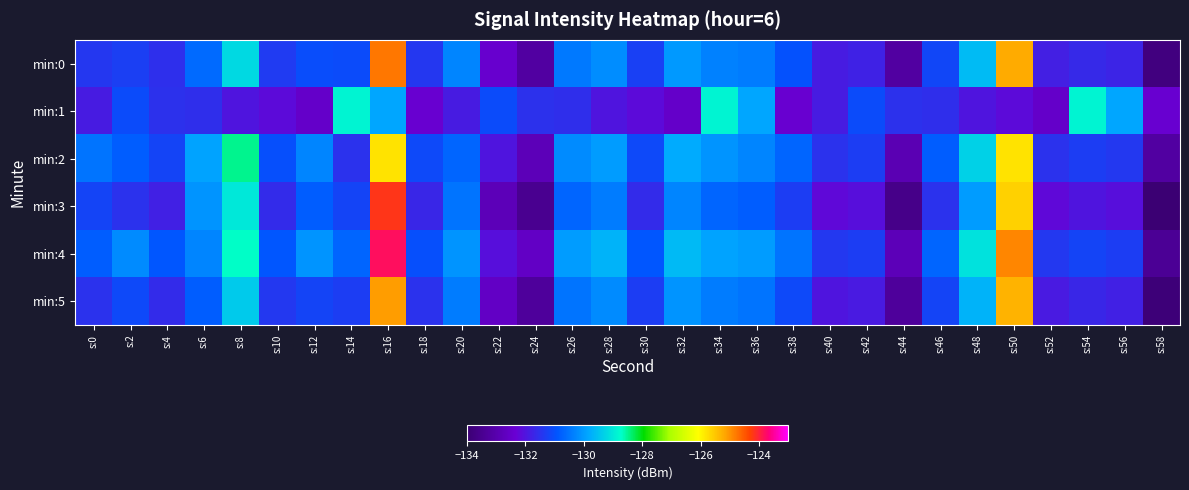

Reading left to right, what are all the values shown in this chart?

min:0: s:0=-131.4	s:2=-131.3	s:4=-131.5	s:6=-130.6	s:8=-129.2	s:10=-131.4	s:12=-131.1	s:14=-131.1	s:16=-124.8	s:18=-131.4	s:20=-130.3	s:22=-132.5	s:24=-133.2	s:26=-130.4	s:28=-130.2	s:30=-131.3	s:32=-130.0	s:34=-130.3	s:36=-130.4	s:38=-131.0	s:40=-131.9	s:42=-131.8	s:44=-133.2	s:46=-131.2	s:48=-129.6	s:50=-125.2	s:52=-131.8	s:54=-131.7	s:56=-131.7	s:58=-133.8
min:1: s:0=-131.9	s:2=-131.1	s:4=-131.5	s:6=-131.6	s:8=-132.0	s:10=-132.2	s:12=-132.5	s:14=-128.9	s:16=-129.9	s:18=-132.4	s:20=-131.9	s:22=-131.1	s:24=-131.5	s:26=-131.6	s:28=-132.0	s:30=-132.2	s:32=-132.5	s:34=-128.9	s:36=-129.9	s:38=-132.4	s:40=-131.9	s:42=-131.1	s:44=-131.5	s:46=-131.6	s:48=-132.0	s:50=-132.2	s:52=-132.5	s:54=-128.9	s:56=-129.9	s:58=-132.4
min:2: s:0=-130.5	s:2=-130.8	s:4=-131.2	s:6=-129.9	s:8=-128.5	s:10=-131.0	s:12=-130.3	s:14=-131.5	s:16=-125.8	s:18=-131.1	s:20=-130.7	s:22=-132.0	s:24=-132.8	s:26=-130.2	s:28=-130.0	s:30=-131.1	s:32=-129.8	s:34=-130.1	s:36=-130.3	s:38=-130.7	s:40=-131.5	s:42=-131.3	s:44=-132.9	s:46=-130.8	s:48=-129.3	s:50=-125.8	s:52=-131.5	s:54=-131.3	s:56=-131.4	s:58=-133.2
min:3: s:0=-131.2	s:2=-131.5	s:4=-131.8	s:6=-130.1	s:8=-129.0	s:10=-131.6	s:12=-130.8	s:14=-131.2	s:16=-124.2	s:18=-131.7	s:20=-130.5	s:22=-132.8	s:24=-133.5	s:26=-130.7	s:28=-130.4	s:30=-131.6	s:32=-130.3	s:34=-130.7	s:36=-130.8	s:38=-131.3	s:40=-132.2	s:42=-132.1	s:44=-133.6	s:46=-131.5	s:48=-130.0	s:50=-125.6	s:52=-132.2	s:54=-132.0	s:56=-132.1	s:58=-134.2
min:4: s:0=-130.8	s:2=-130.2	s:4=-130.9	s:6=-130.3	s:8=-128.7	s:10=-130.9	s:12=-130.1	s:14=-130.7	s:16=-123.8	s:18=-131.0	s:20=-130.1	s:22=-132.1	s:24=-132.6	s:26=-130.0	s:28=-129.7	s:30=-130.9	s:32=-129.6	s:34=-129.9	s:36=-130.0	s:38=-130.5	s:40=-131.4	s:42=-131.3	s:44=-132.8	s:46=-130.7	s:48=-129.1	s:50=-124.9	s:52=-131.4	s:54=-131.2	s:56=-131.3	s:58=-133.4
min:5: s:0=-131.5	s:2=-131.1	s:4=-131.6	s:6=-130.8	s:8=-129.4	s:10=-131.4	s:12=-131.2	s:14=-131.3	s:16=-125.1	s:18=-131.5	s:20=-130.4	s:22=-132.6	s:24=-133.3	s:26=-130.5	s:28=-130.2	s:30=-131.3	s:32=-130.1	s:34=-130.4	s:36=-130.5	s:38=-131.1	s:40=-132.0	s:42=-131.9	s:44=-133.3	s:46=-131.2	s:48=-129.7	s:50=-125.3	s:52=-131.9	s:54=-131.7	s:56=-131.8	s:58=-133.9